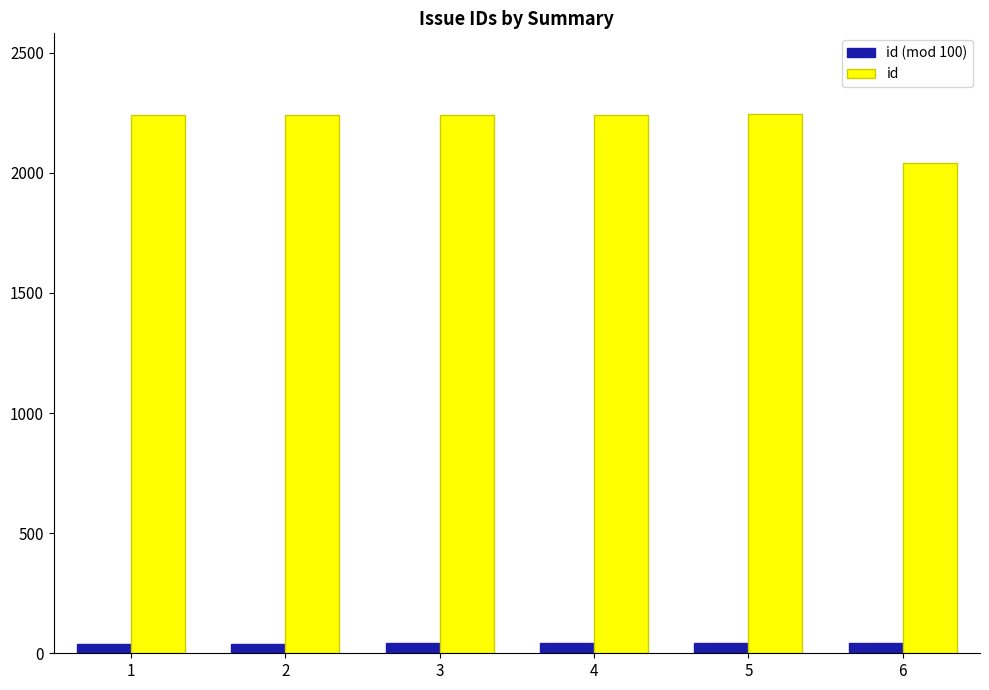

What is the difference between the maximum and minimum values in the id series?

203